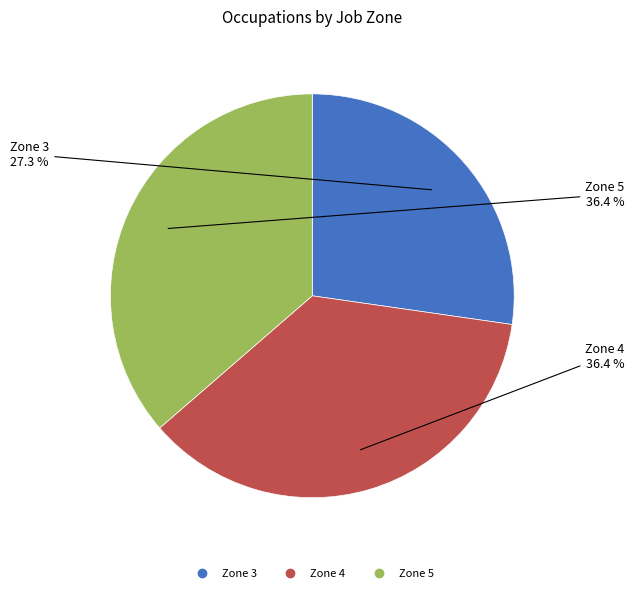

Which category has the smallest portion of the pie?

Zone 3